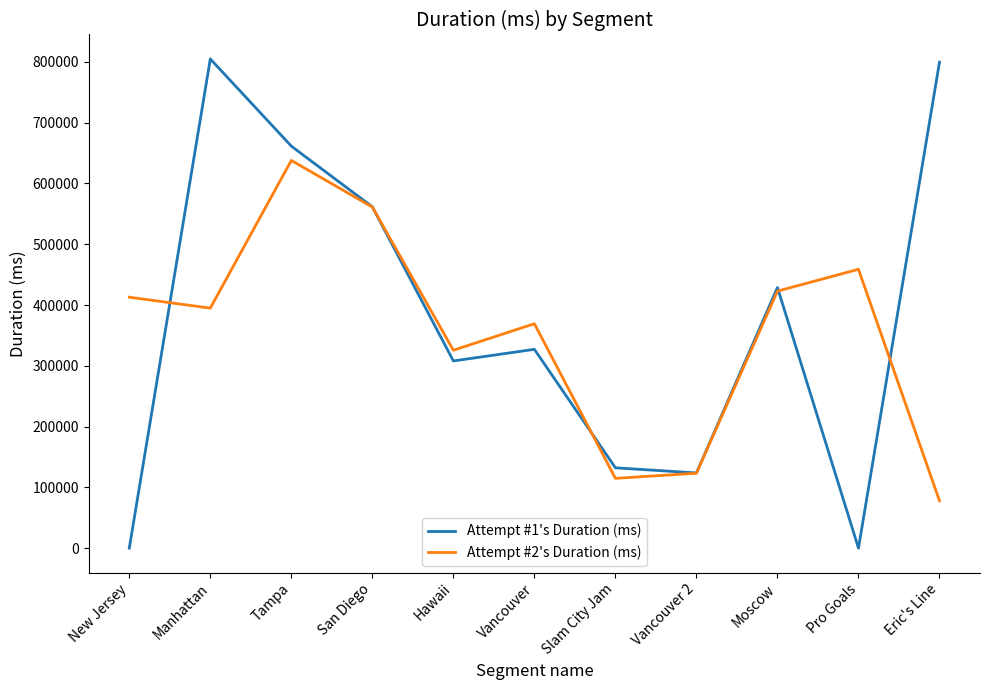

The value of Attempt #1's Duration (ms) at Vancouver 2 is 123721. True or false?

True